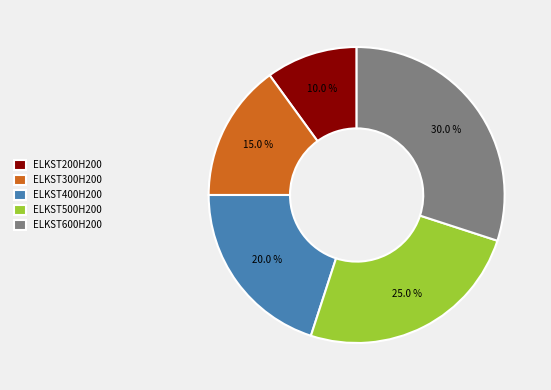

Combined, what portion of the pie is ELKST600H200 and ELKST300H200?

45.0%